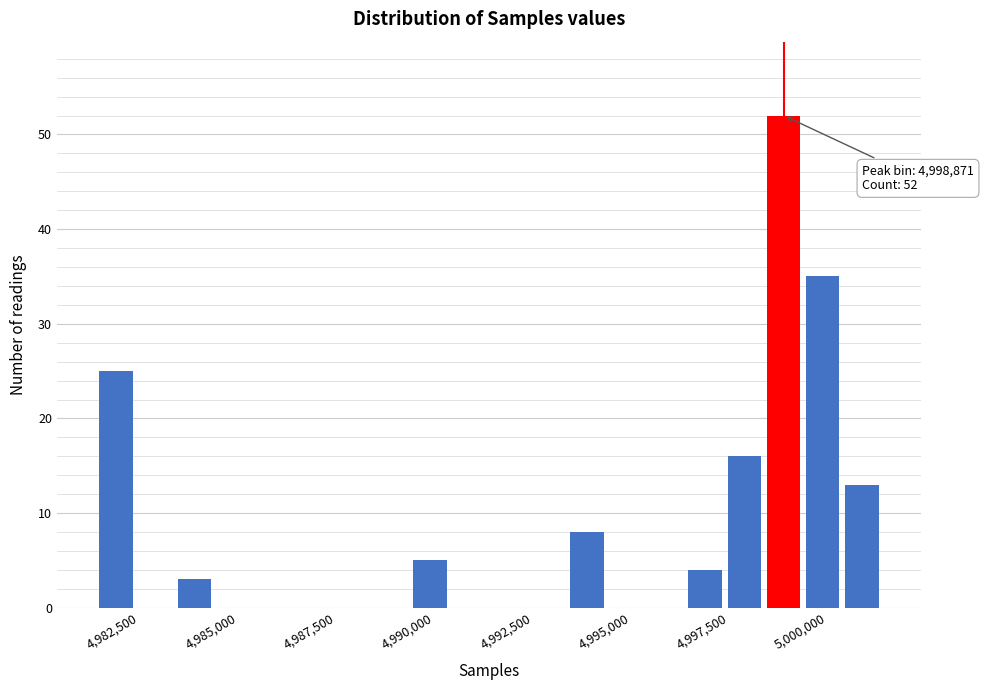

Read against the x-axis, roughly where is the centre of the tallest bar?

4999000